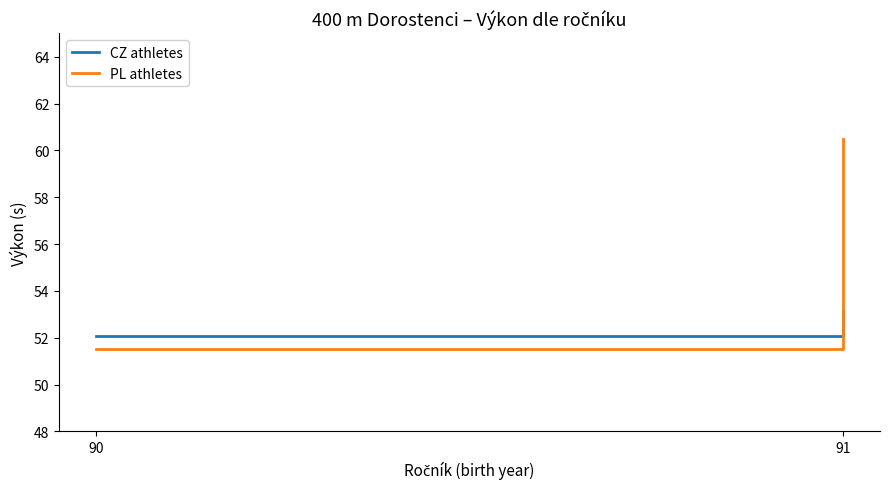

What is the sum of all PL athletes values?

112.0